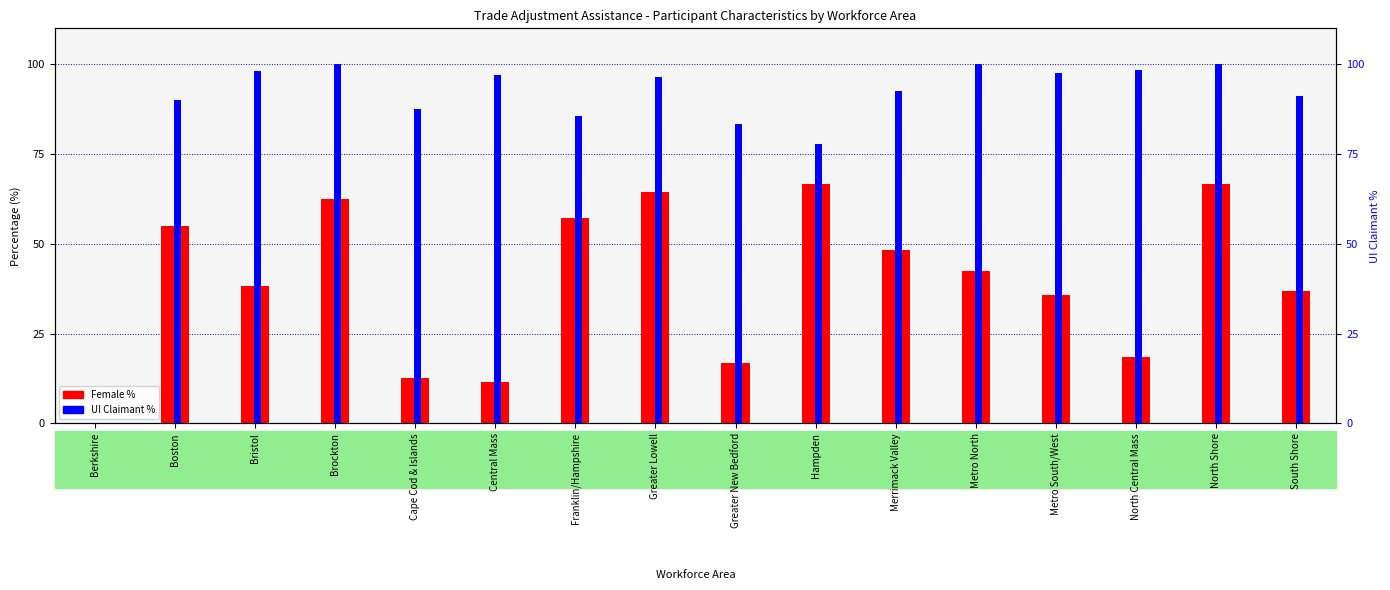

Are the bars horizontal?

No